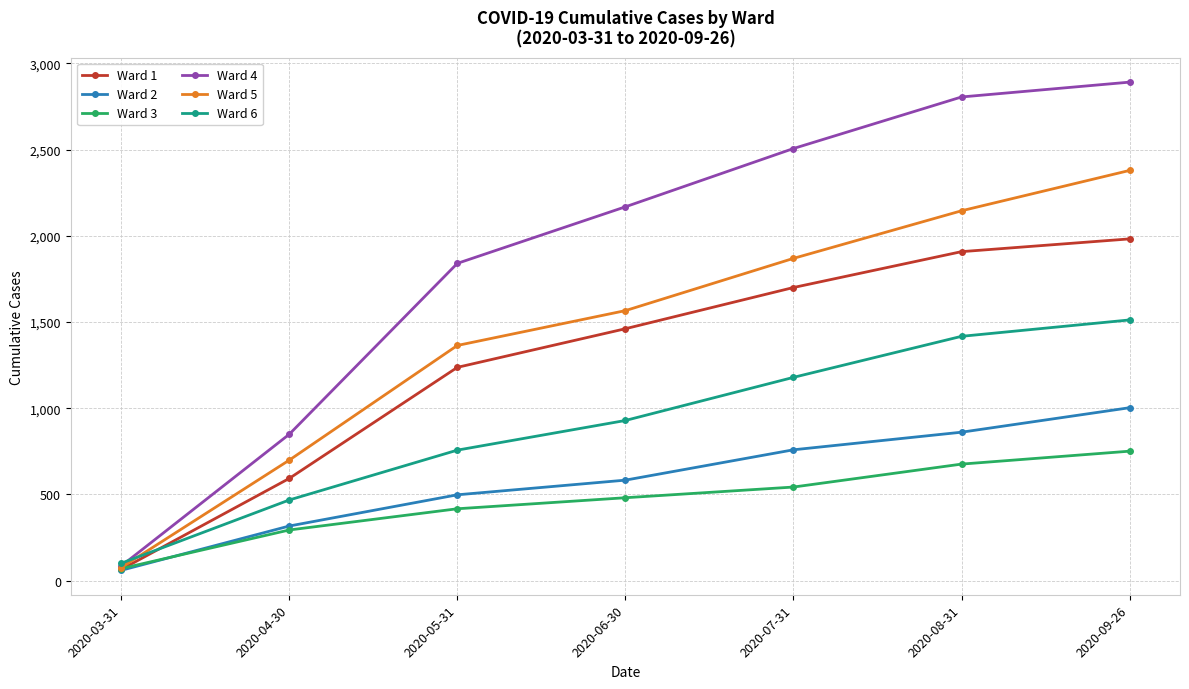

Is it true that Ward 6 equals 1417 at 2020-08-31?

True